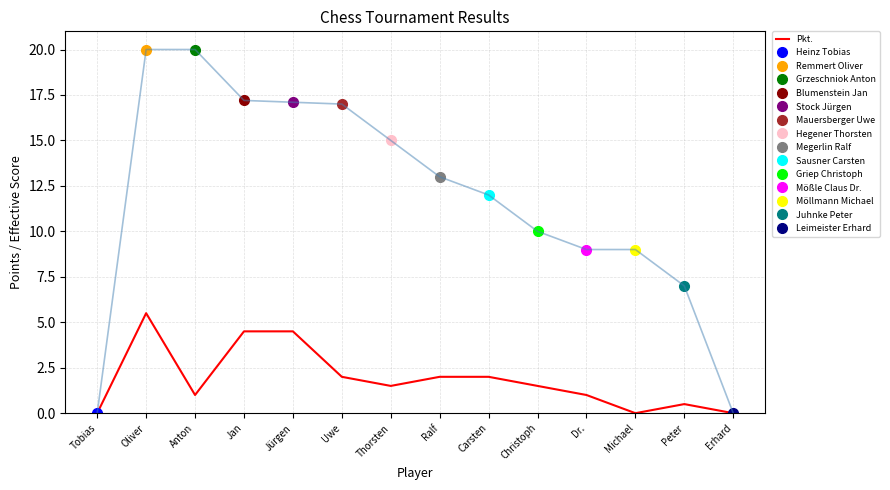

What is the sum of the values at Dr. and Tobias?

1.0